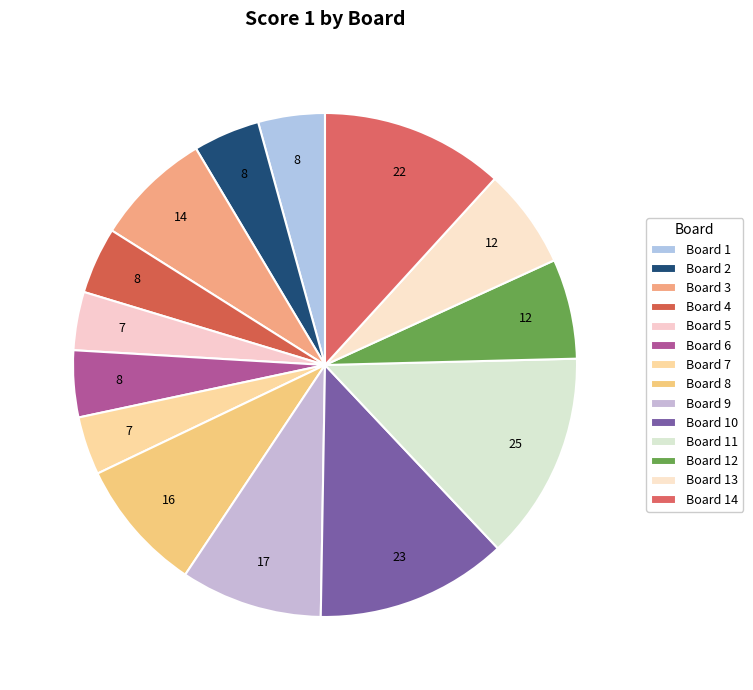

What is the largest slice in the pie chart?

Board 11